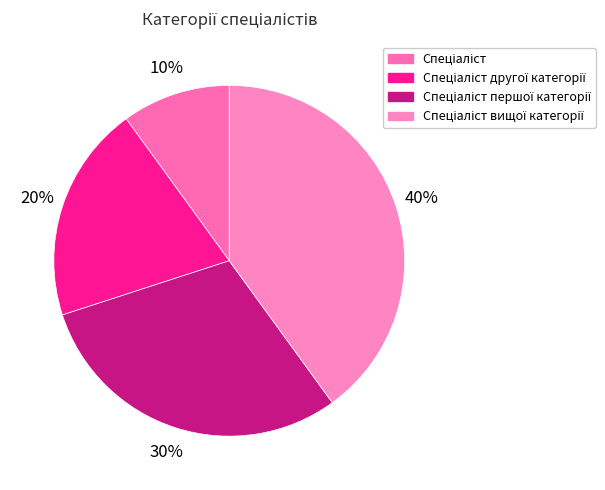

Combined, what portion of the pie is Спеціаліст and Спеціаліст вищої категорії?

50.0%